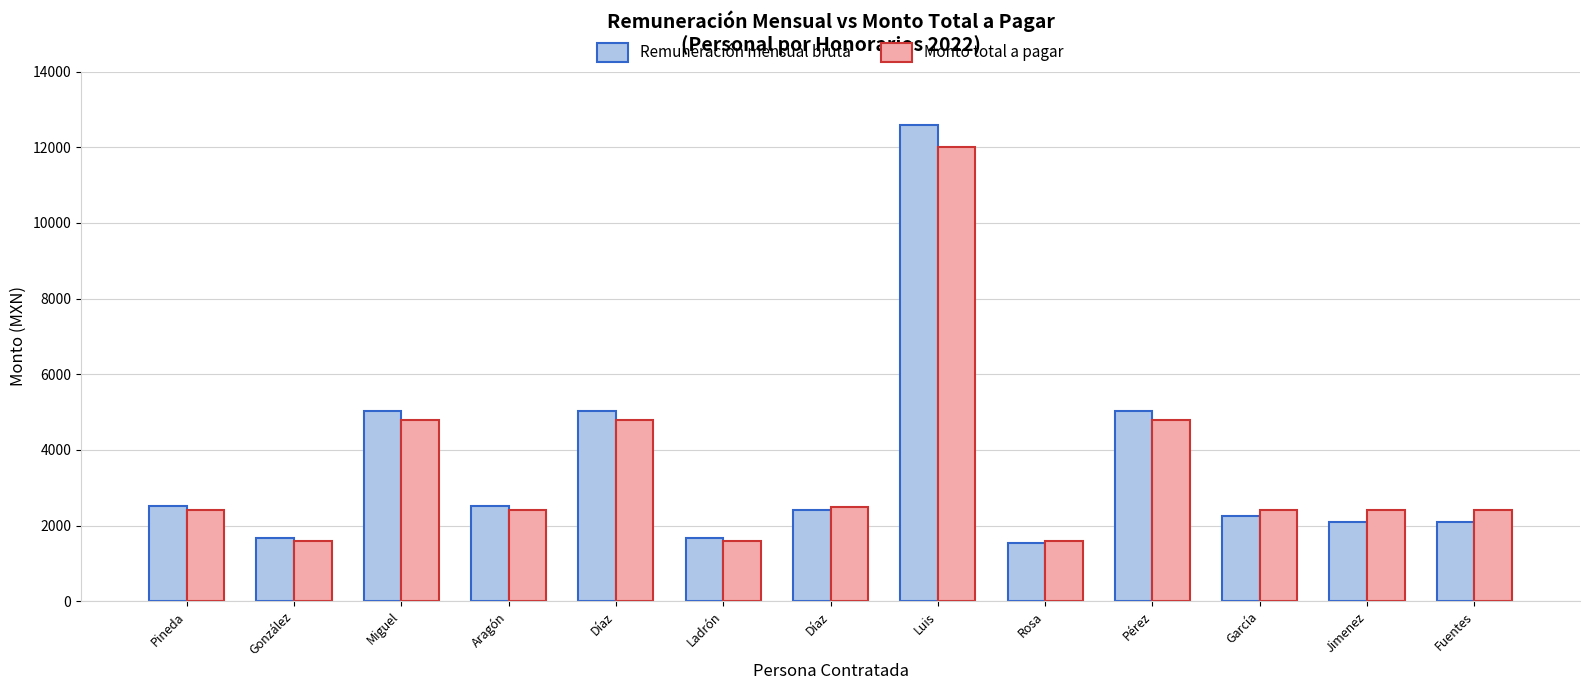

At how many categories does at least one series exceed 2051?

10